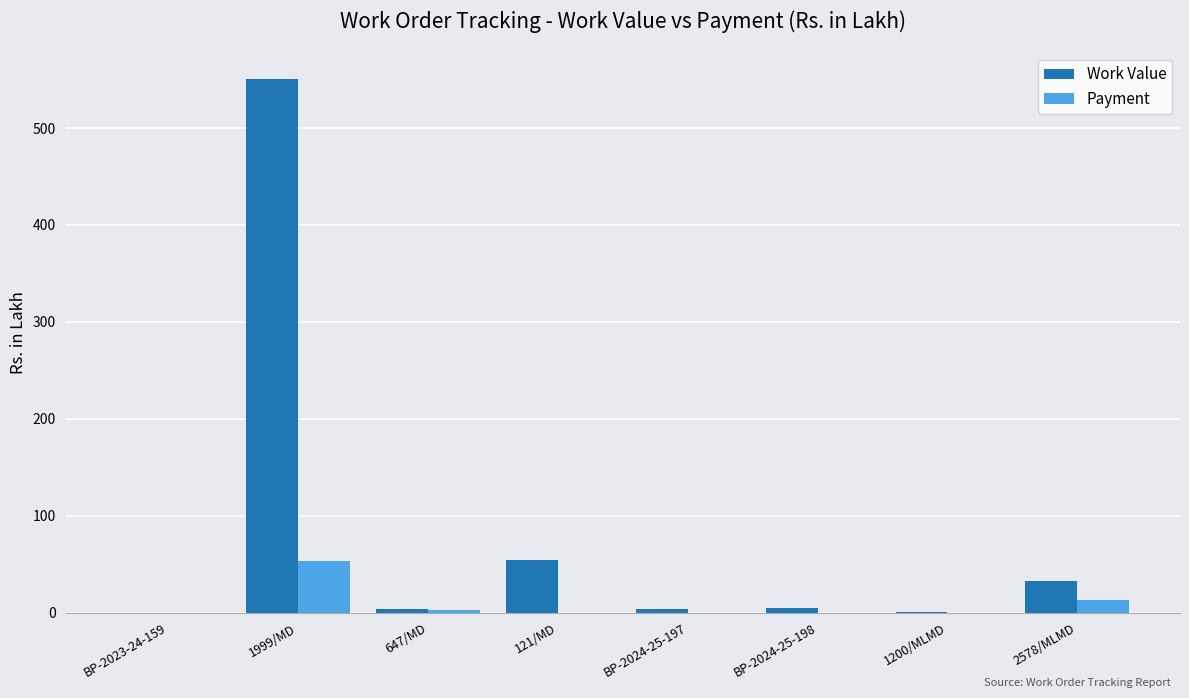

Which series has the largest total across all categories?

Work Value